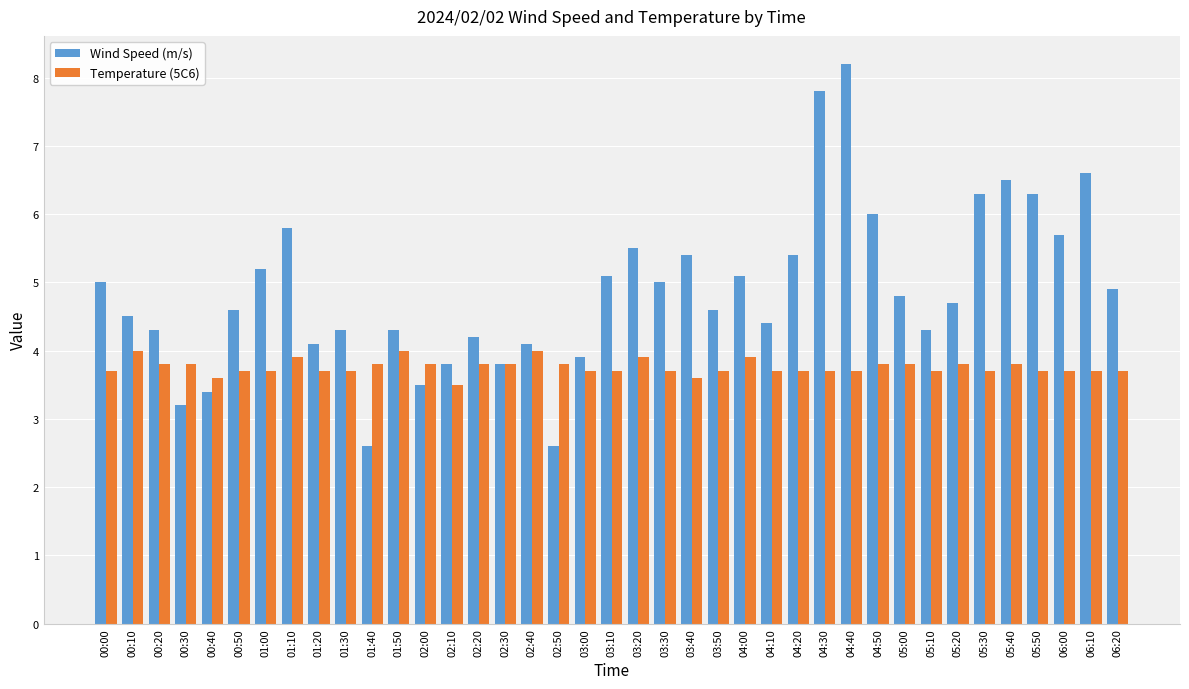

Which series has the largest total across all categories?

Wind Speed (m/s)